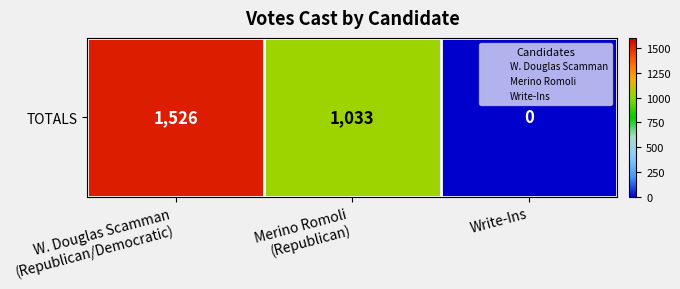

How many values are above zero?

2